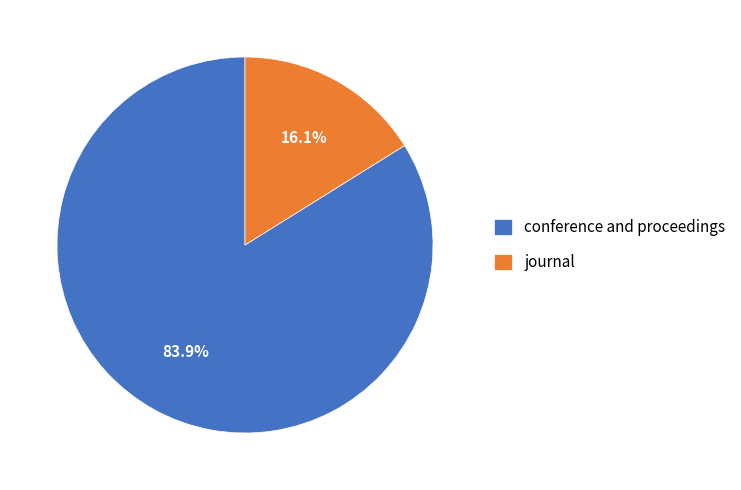

What percentage is the journal slice, to the nearest percent?

16%